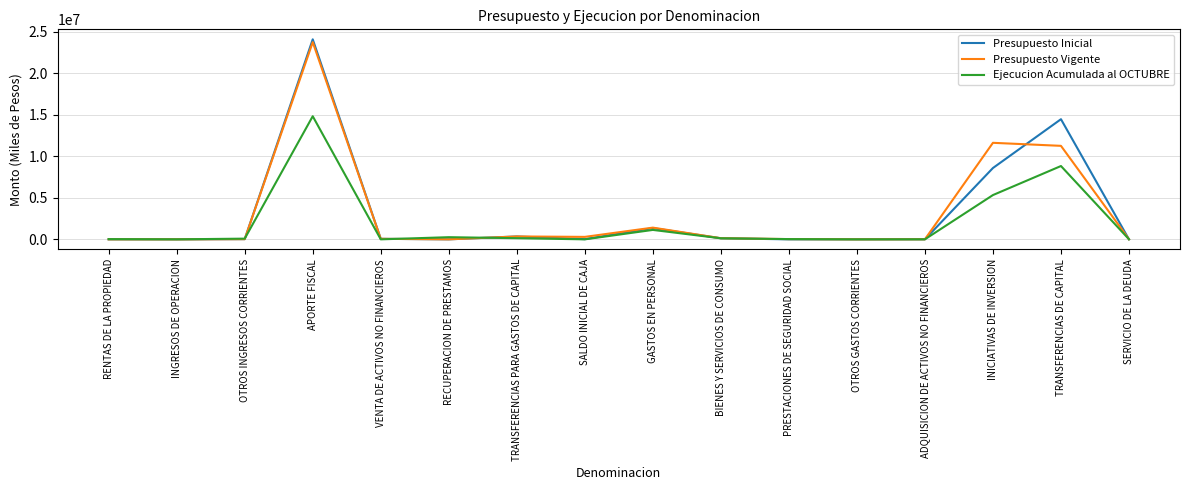

What is the greatest value displayed?

24067798